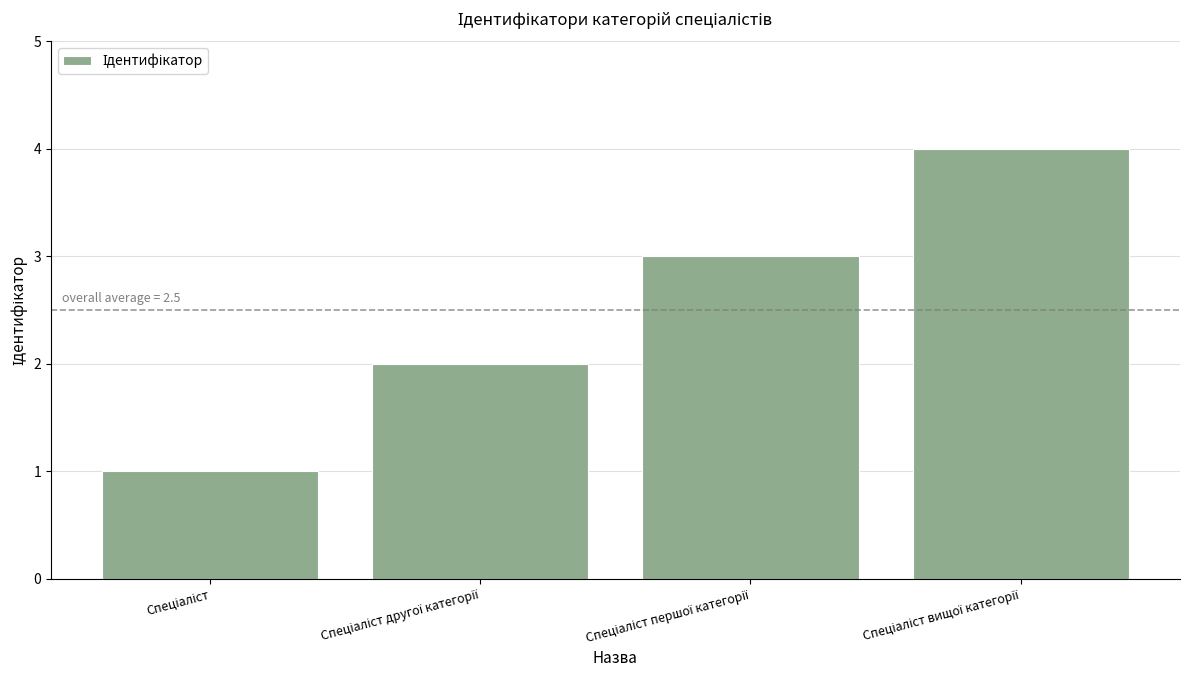

What is the sum of all values?

10